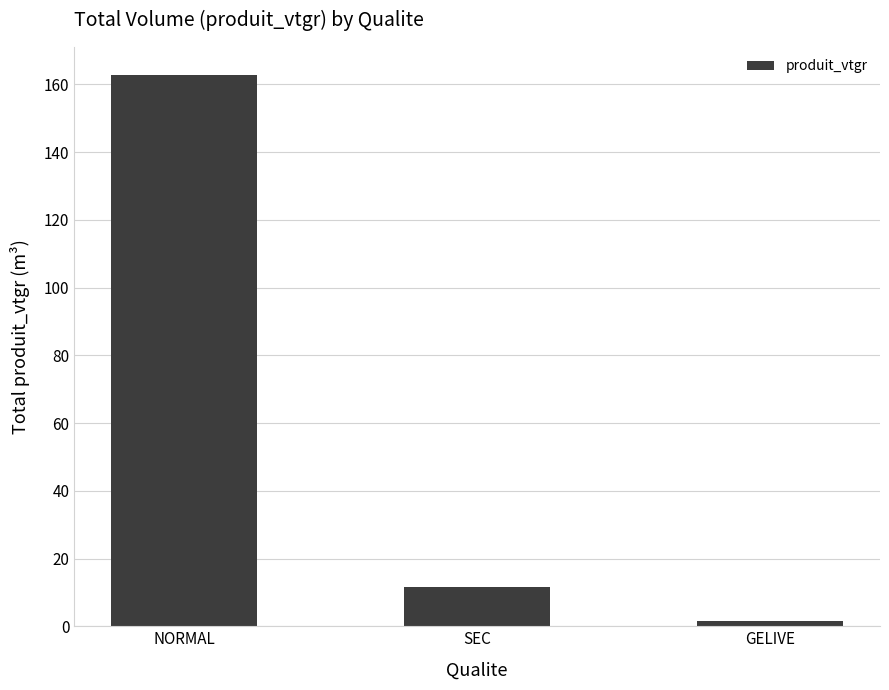

Is it true that the value at GELIVE is 1.6?

True